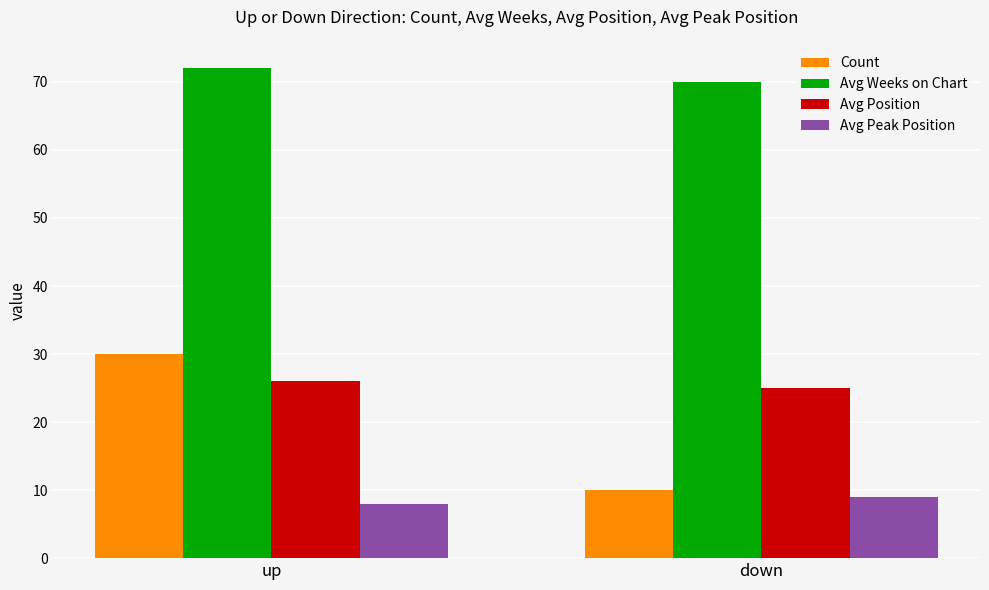

The Count series shows 30 at up. True or false?

True